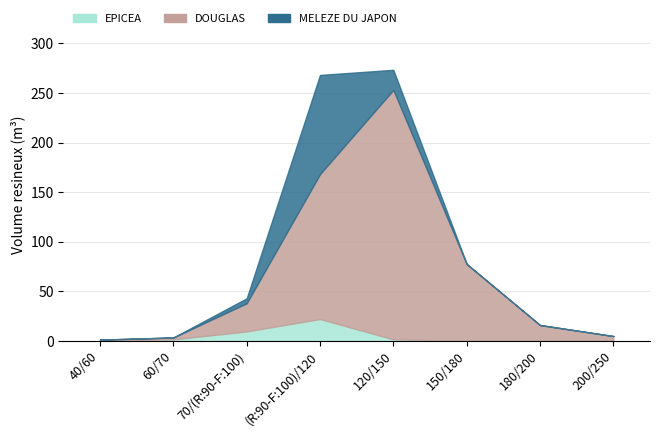

List the labels in order of MELEZE DU JAPON value, largest first.

(R:90-F:100)/120, 120/150, 70/(R:90-F:100), 40/60, 60/70, 150/180, 180/200, 200/250